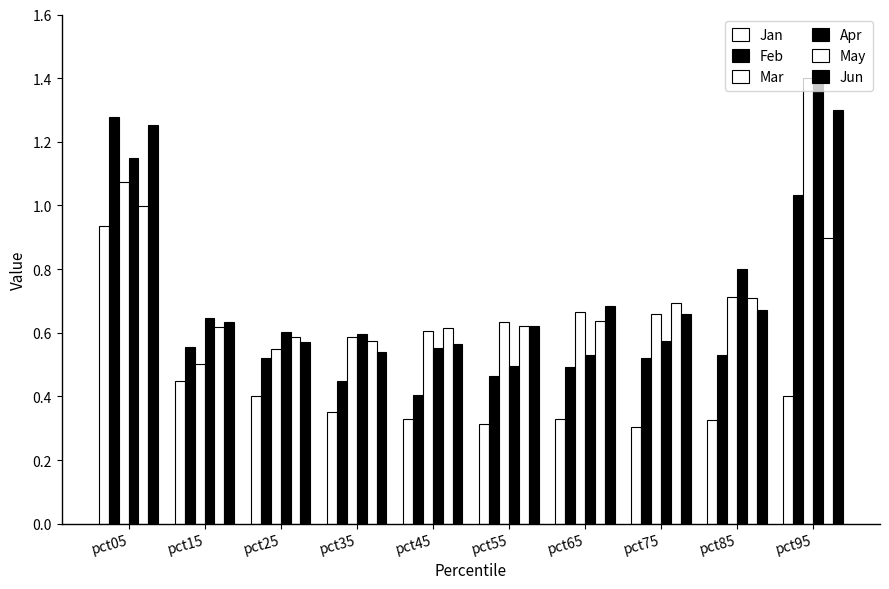

Are the bars horizontal?

No